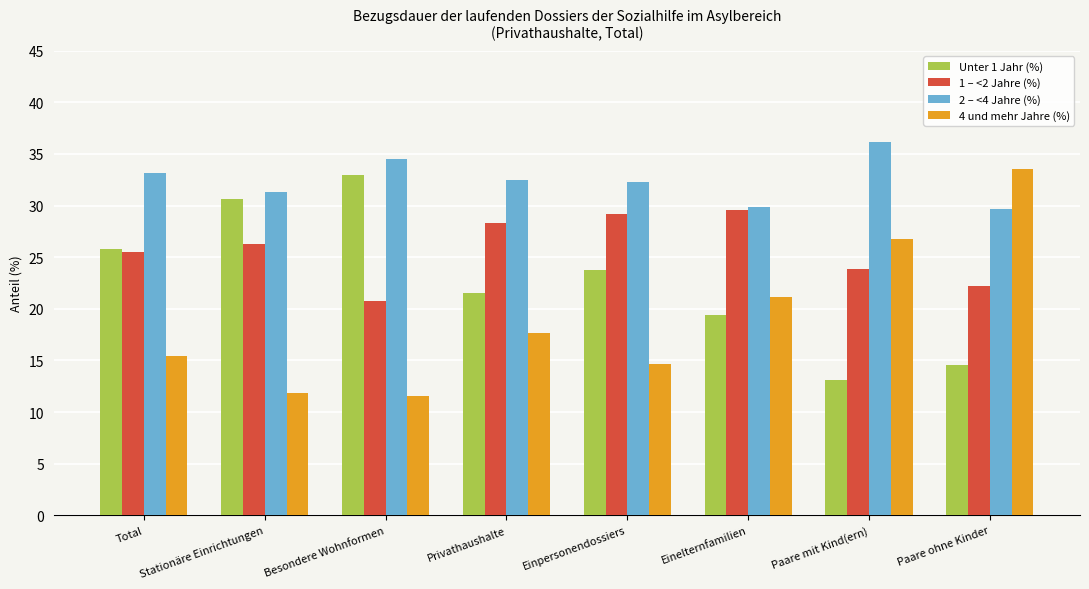

What position from the right is Total?

8